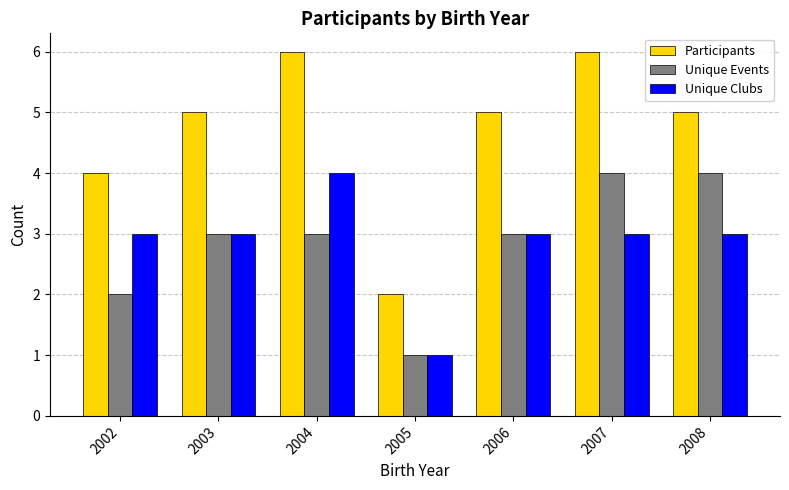

What is the total value across all series at 2005?

4